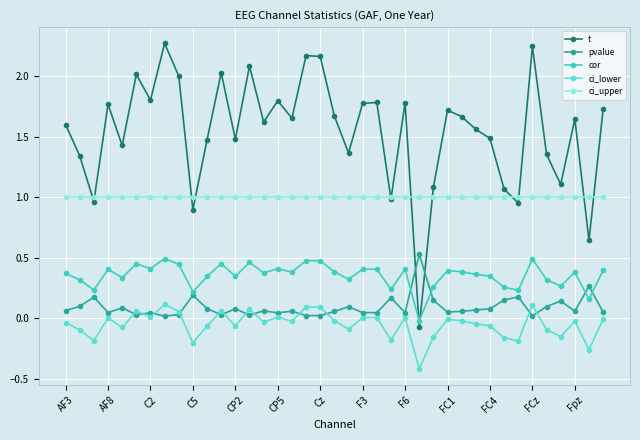

Reading left to right, what are all the values shown in this chart?

t: 1.6	1.3	1.0	1.8	1.4	2.0	1.8	2.3	2.0	0.9	1.5	2.0	1.5	2.1	1.6	1.8	1.7	2.2	2.2	1.7	1.4	1.8	1.8	1.0	1.8	-0.1	1.1	1.7	1.7	1.6	1.5	1.1	1.0	2.2	1.4	1.1	1.6	0.6	1.7
pvalue: 0.1	0.1	0.2	0.0	0.1	0.0	0.0	0.0	0.0	0.2	0.1	0.0	0.1	0.0	0.1	0.0	0.1	0.0	0.0	0.1	0.1	0.0	0.0	0.2	0.0	0.5	0.1	0.1	0.1	0.1	0.1	0.2	0.2	0.0	0.1	0.1	0.1	0.3	0.1
cor: 0.4	0.3	0.2	0.4	0.3	0.4	0.4	0.5	0.4	0.2	0.3	0.5	0.3	0.5	0.4	0.4	0.4	0.5	0.5	0.4	0.3	0.4	0.4	0.2	0.4	-0.0	0.3	0.4	0.4	0.4	0.3	0.3	0.2	0.5	0.3	0.3	0.4	0.2	0.4
ci_lower: -0.0	-0.1	-0.2	0.0	-0.1	0.1	0.0	0.1	0.1	-0.2	-0.1	0.1	-0.1	0.1	-0.0	0.0	-0.0	0.1	0.1	-0.0	-0.1	0.0	0.0	-0.2	0.0	-0.4	-0.2	-0.0	-0.0	-0.0	-0.1	-0.2	-0.2	0.1	-0.1	-0.2	-0.0	-0.3	-0.0
ci_upper: 1.0	1.0	1.0	1.0	1.0	1.0	1.0	1.0	1.0	1.0	1.0	1.0	1.0	1.0	1.0	1.0	1.0	1.0	1.0	1.0	1.0	1.0	1.0	1.0	1.0	1.0	1.0	1.0	1.0	1.0	1.0	1.0	1.0	1.0	1.0	1.0	1.0	1.0	1.0